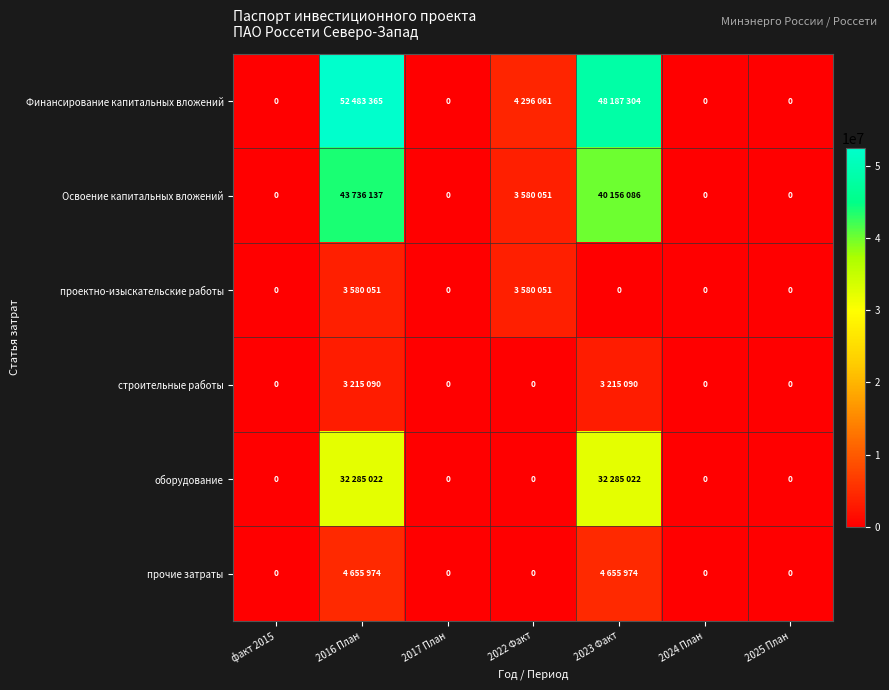

Which category has the lowest value in the строительные работы series?

факт 2015